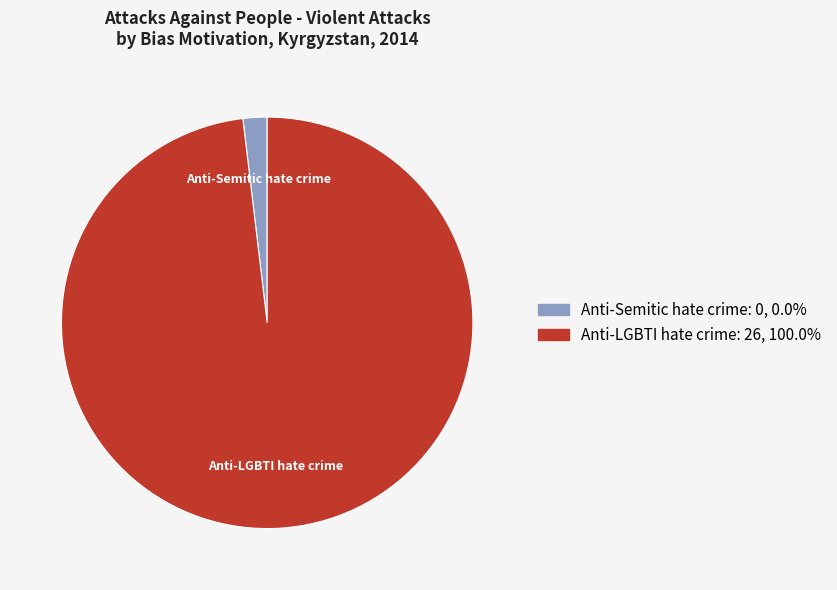

The Anti-LGBTI hate crime slice represents 88% of the pie. True or false?

False